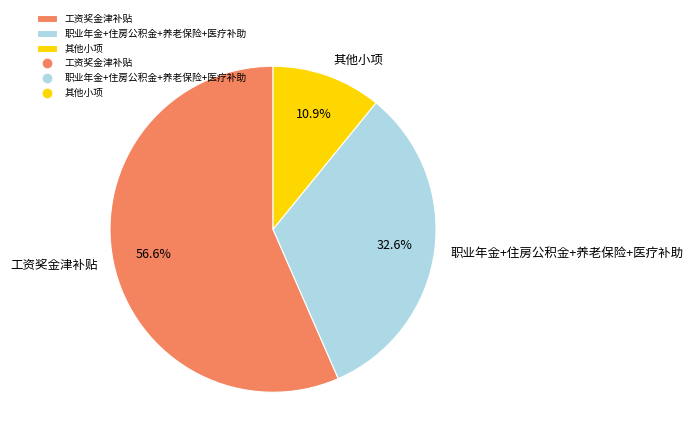

What is the ratio of the value at 工资奖金津补贴 to the value at 职业年金+住房公积金+养老保险+医疗补助?

1.7